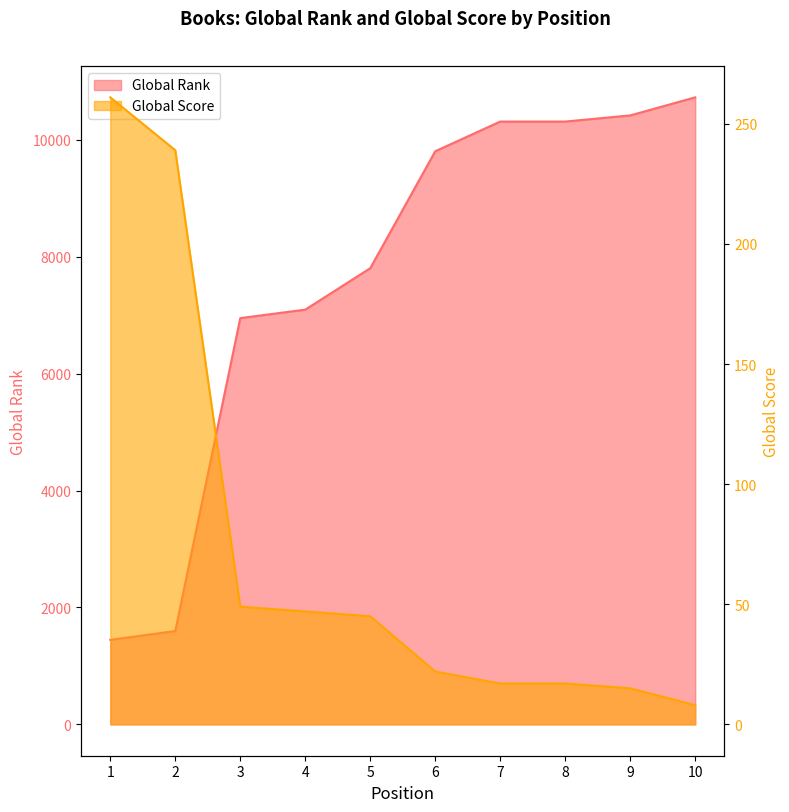

Which has a higher value, 4 or 6?

6